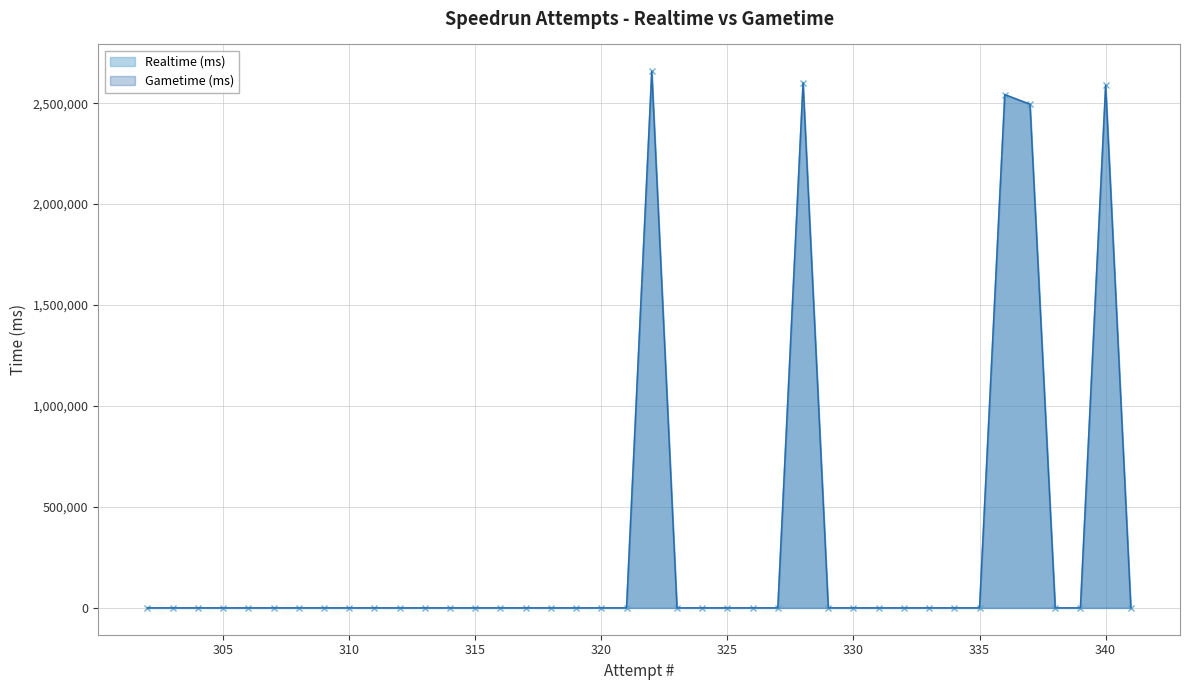

At which label does Realtime (ms) reach its minimum?

321